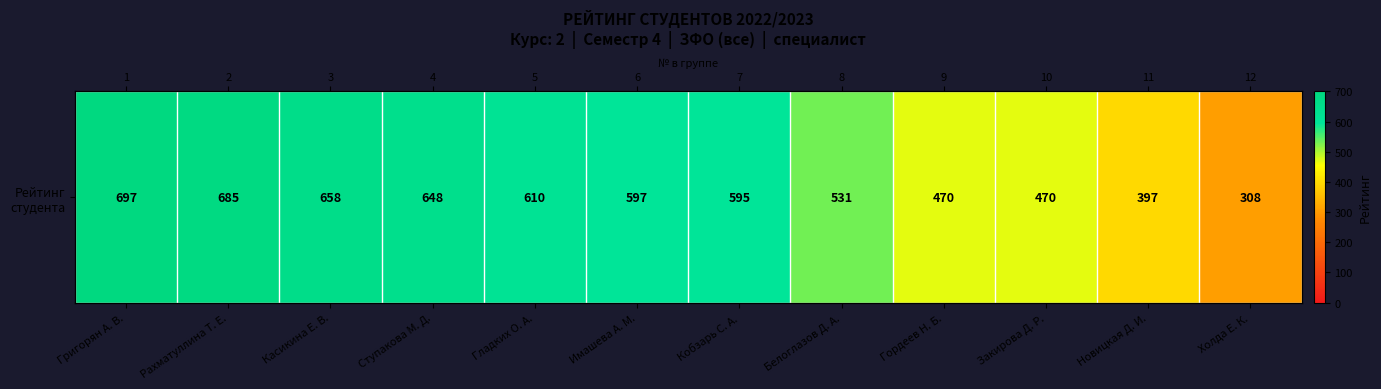

Where does the data first go above 597?

Григорян А. В.